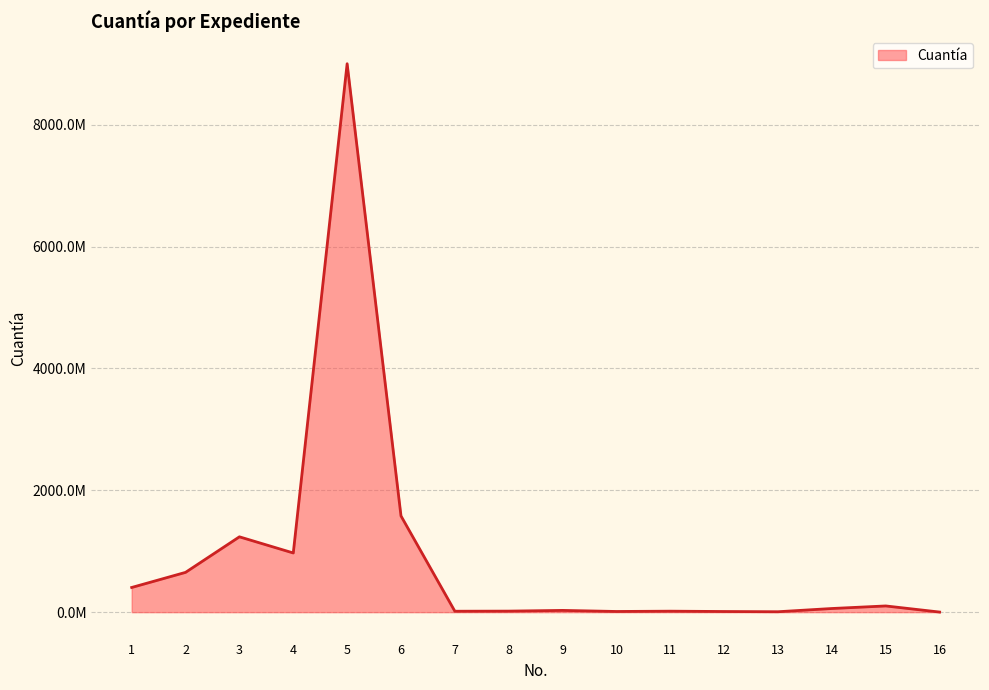

The chart shows a value of 1600000 at 16. True or false?

True